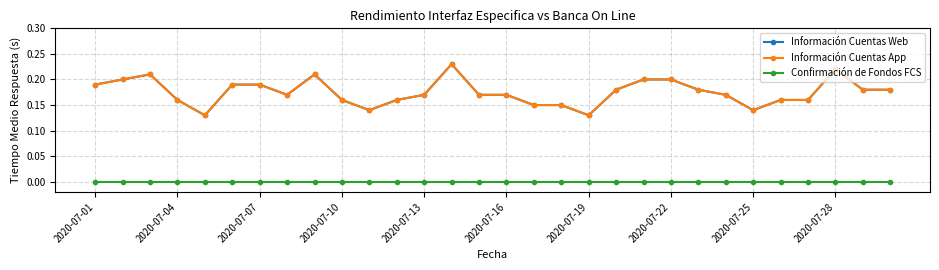

How many Información Cuentas App values are between 0 and 1?

30